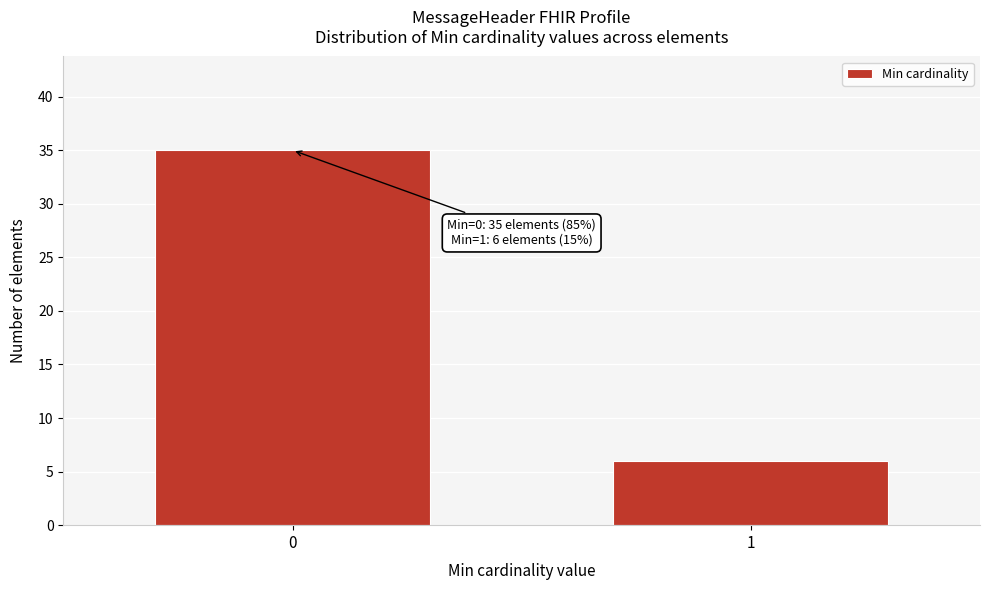

Reading left to right, extract all data points from this chart.

0=35	1=6